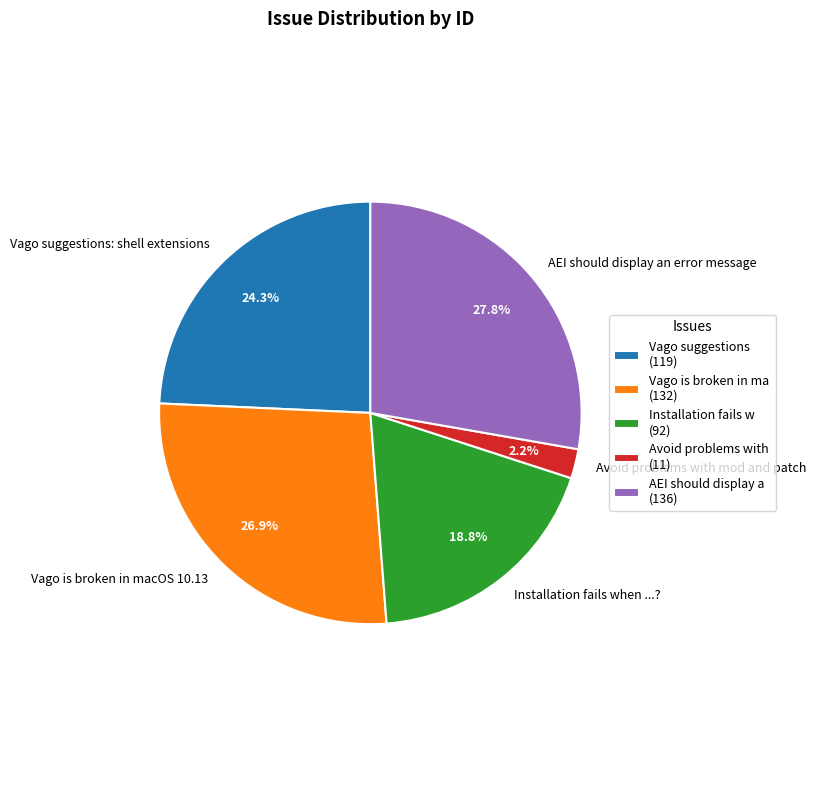

What is the smallest slice in the pie chart?

Avoid problems with mod and patch